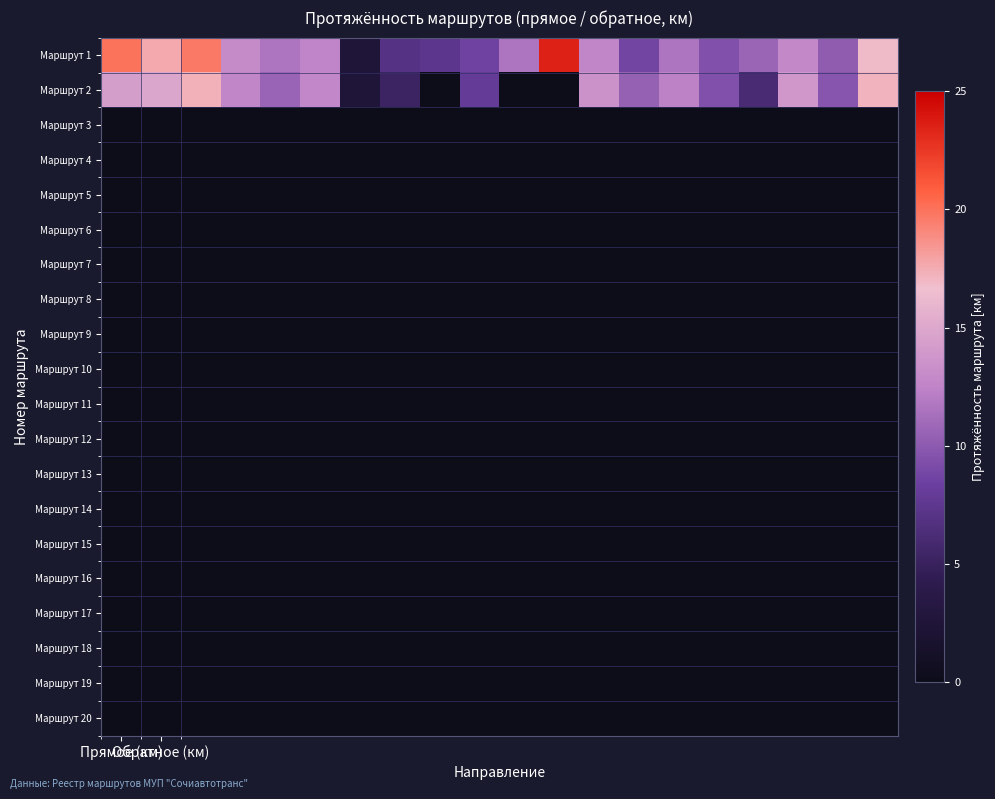

At which label does Маршрут 2 first exceed 12?

Прямое (км)